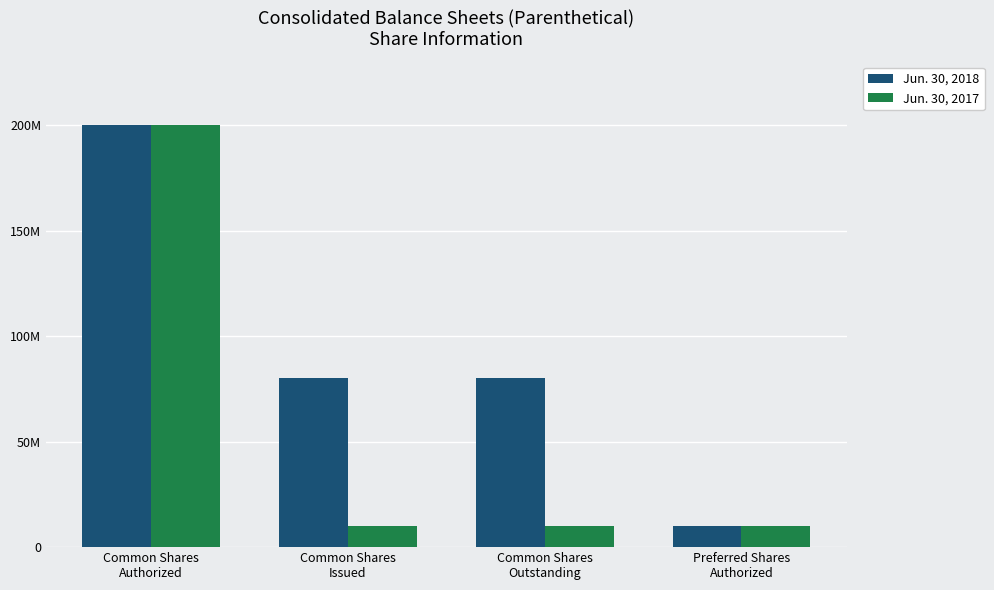

What are all the series names shown in the legend?

Jun. 30, 2018, Jun. 30, 2017